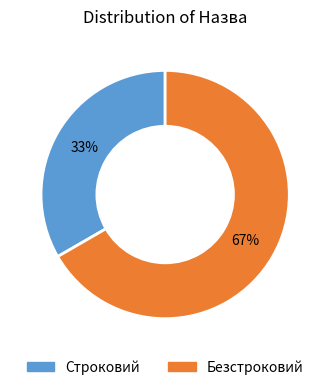

The Безстроковий slice represents 67% of the pie. True or false?

True